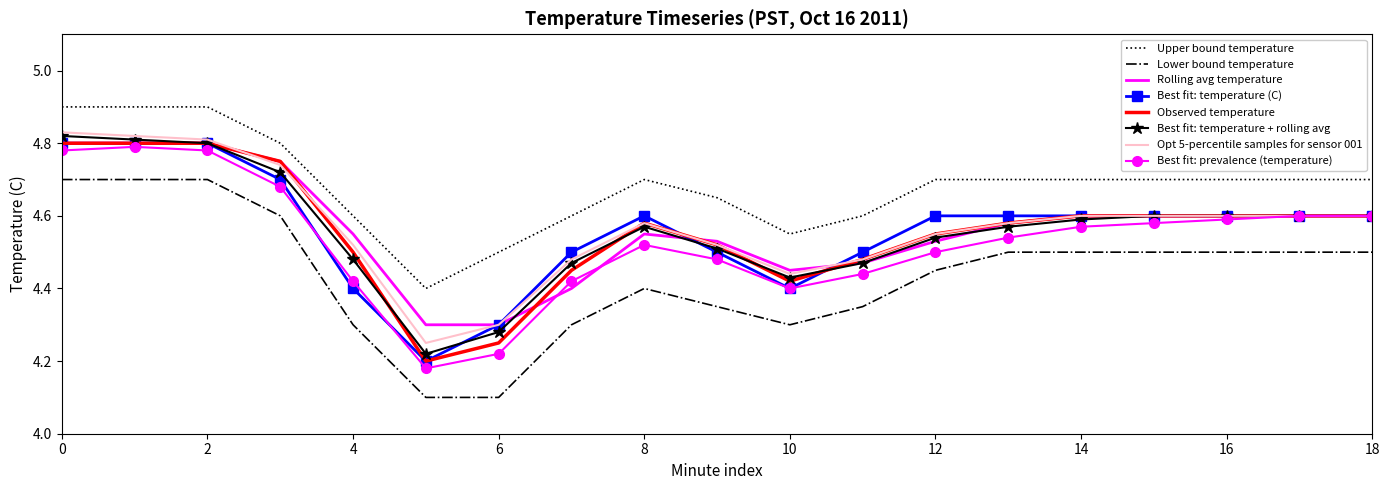

What is the greatest value displayed?

4.9